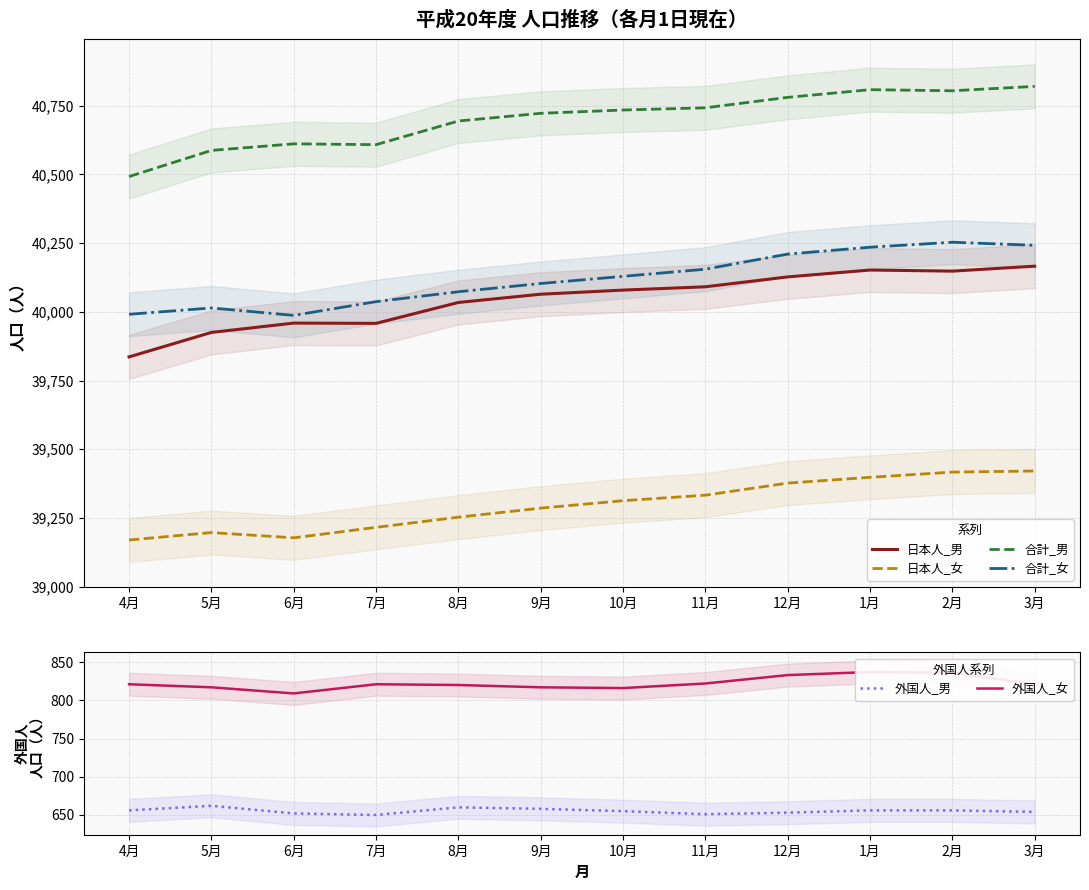

What is the difference between the maximum and minimum values in the 日本人_男 series?

330